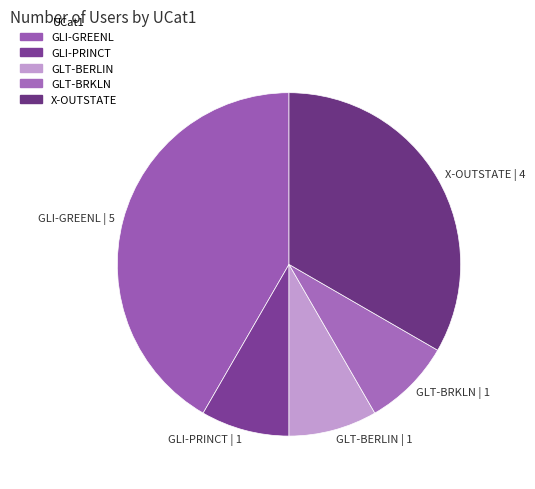

Which category has the biggest portion of the pie?

GLI-GREENL